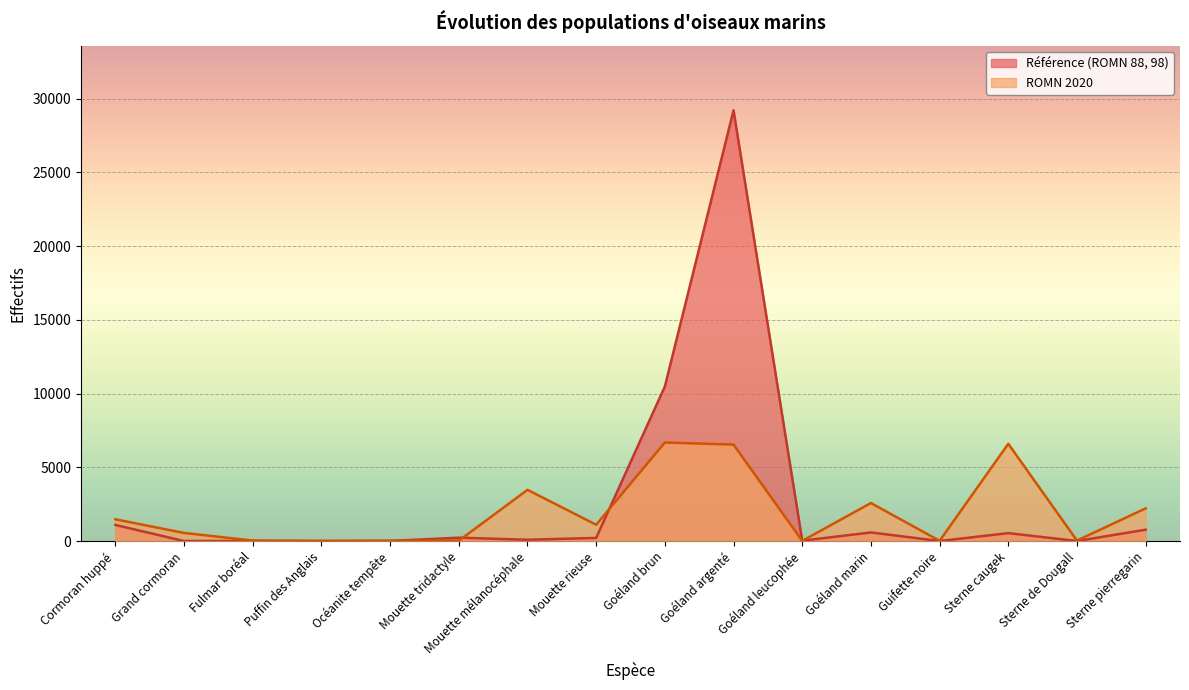

List the series in order of their overall mean, highest first.

Référence (ROMN 88, 98), ROMN 2020